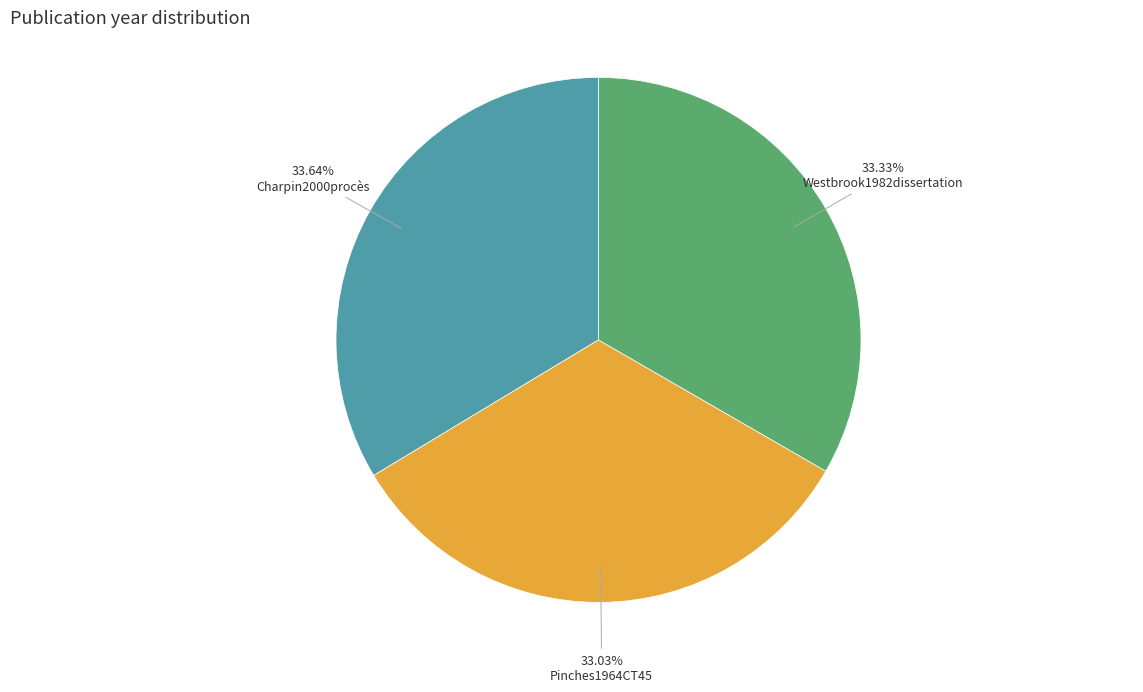

To the nearest percent, what is the difference between the largest and smallest slice percentages?

1%